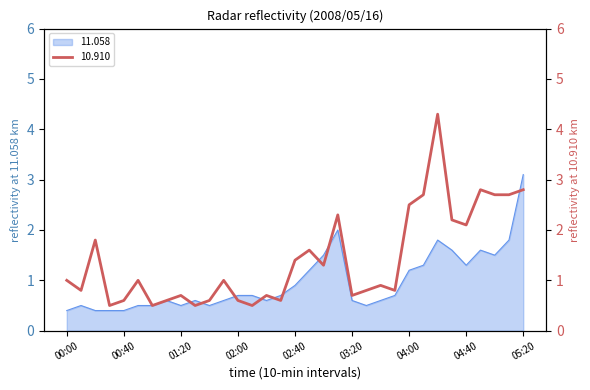

What is the average value of the 11.058 series?

1.0